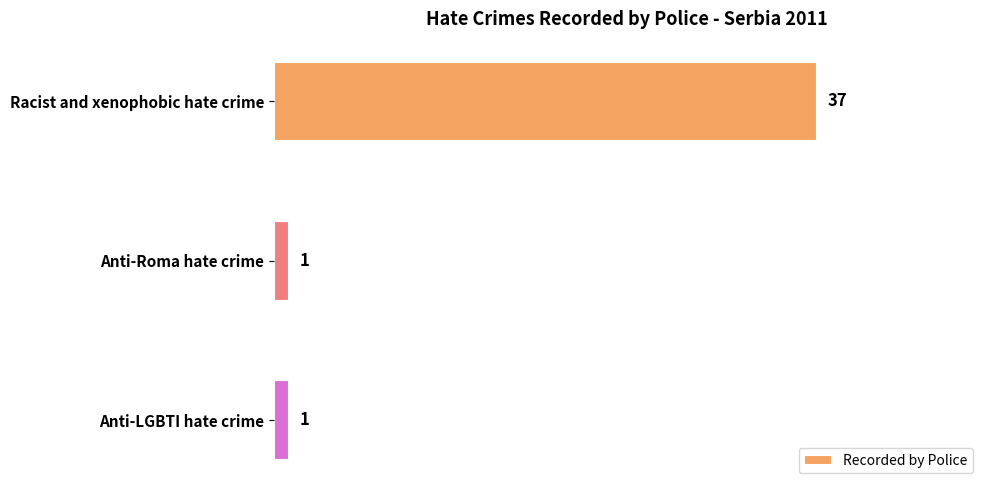

Count the values in the range 1 to 37.

3